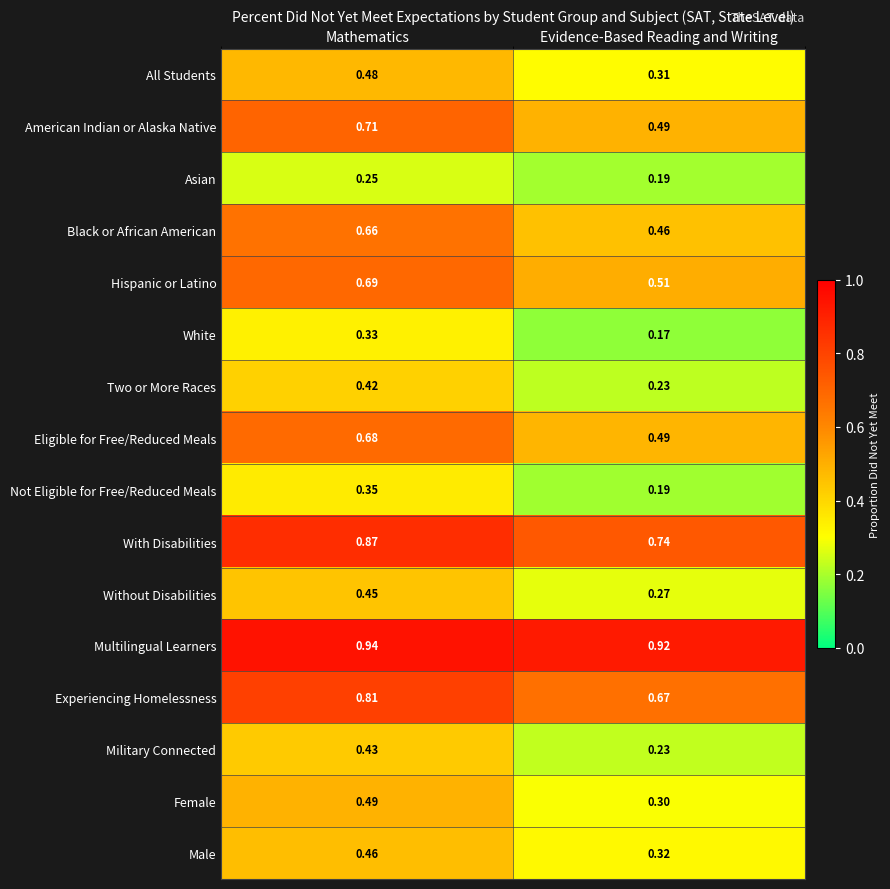

List the labels in order of Female value, largest first.

Mathematics, Evidence-Based Reading and Writing